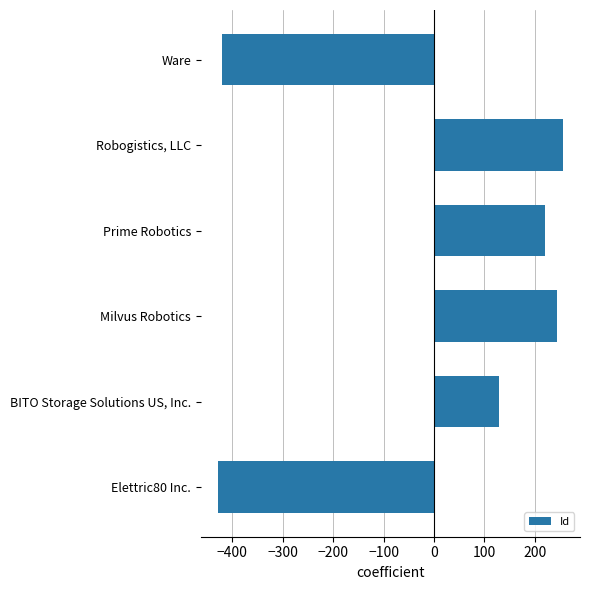

What is the difference between the second highest and second lowest values?

664.0